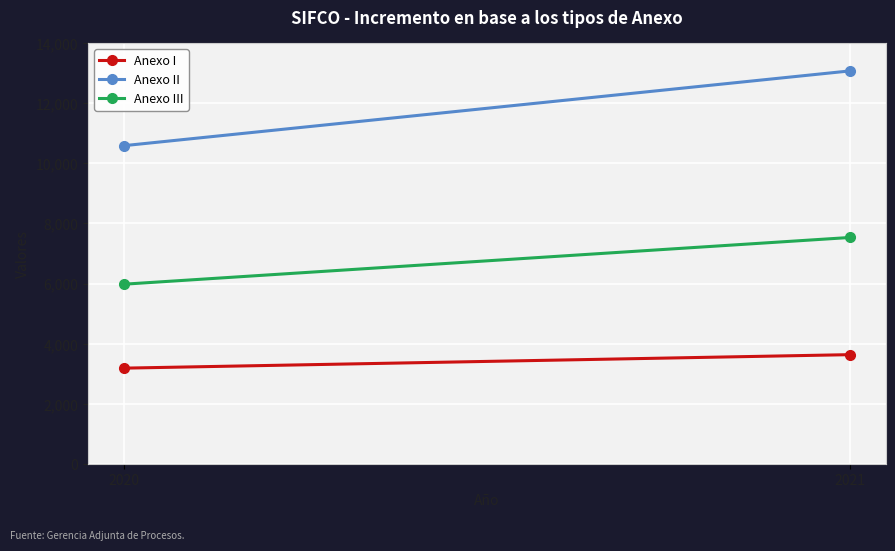

Which series changed the most between 2020 and 2021?

Anexo II